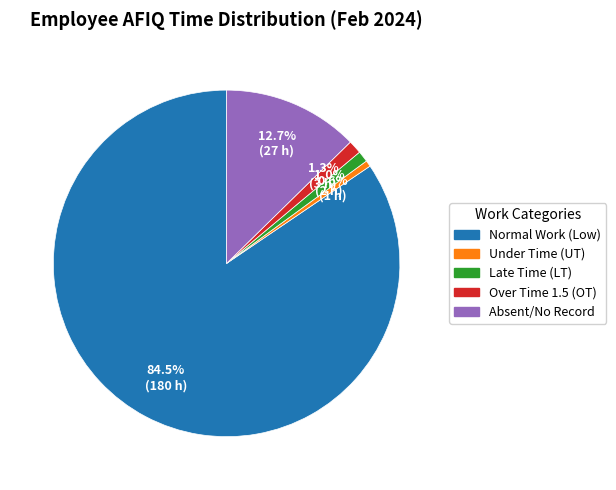

Is there any slice that represents more than half of the pie?

Yes